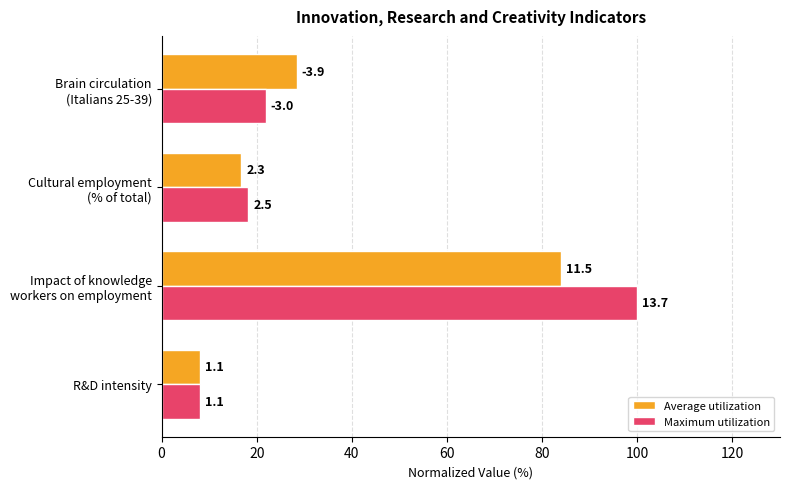

What are all the series names shown in the legend?

Average utilization, Maximum utilization